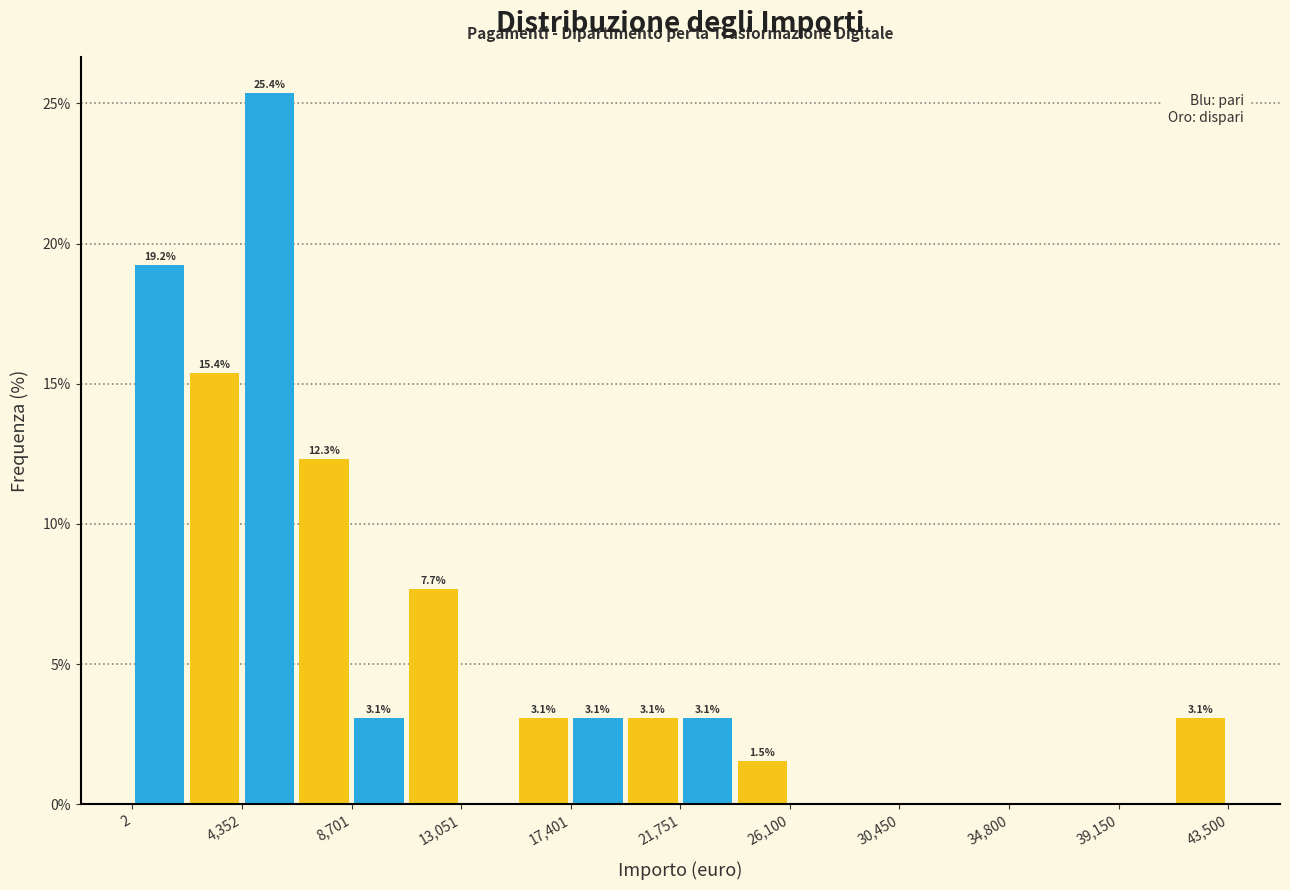

Which range on the x-axis has the tallest bar?

4500 to 6500